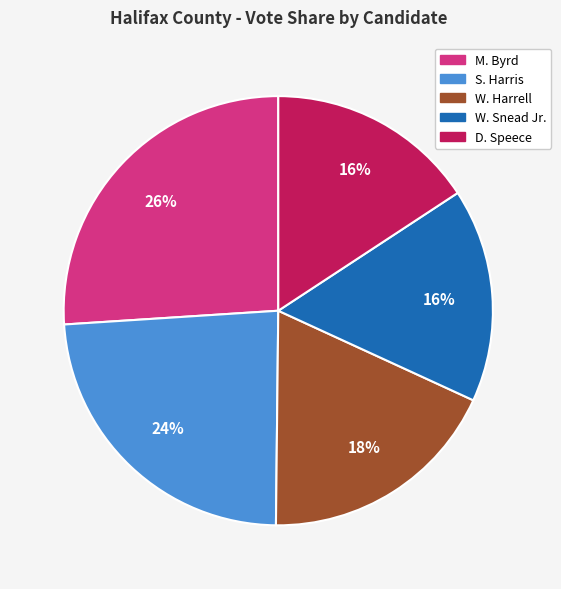

To the nearest percent, what is the average slice percentage?

20%